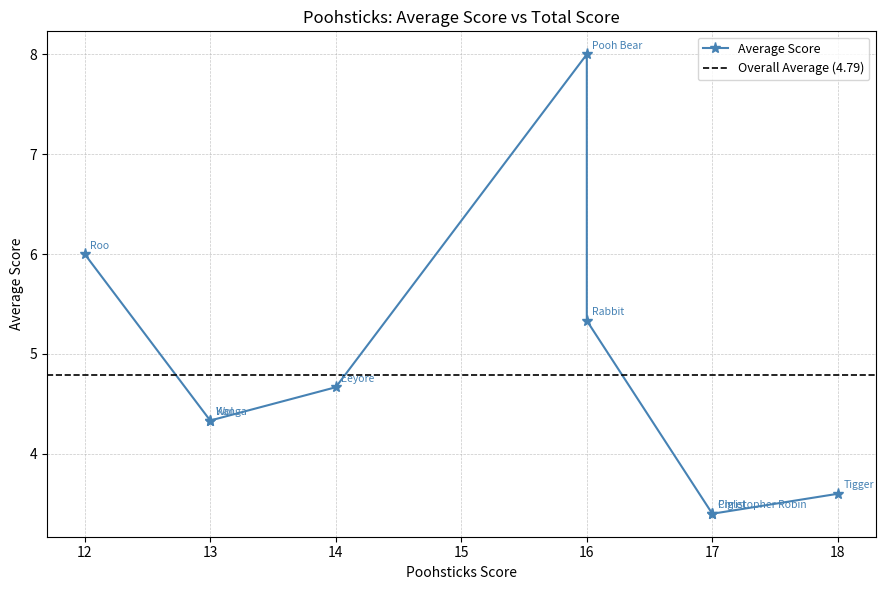

Between Kanga and Piglet, which is larger?

Kanga